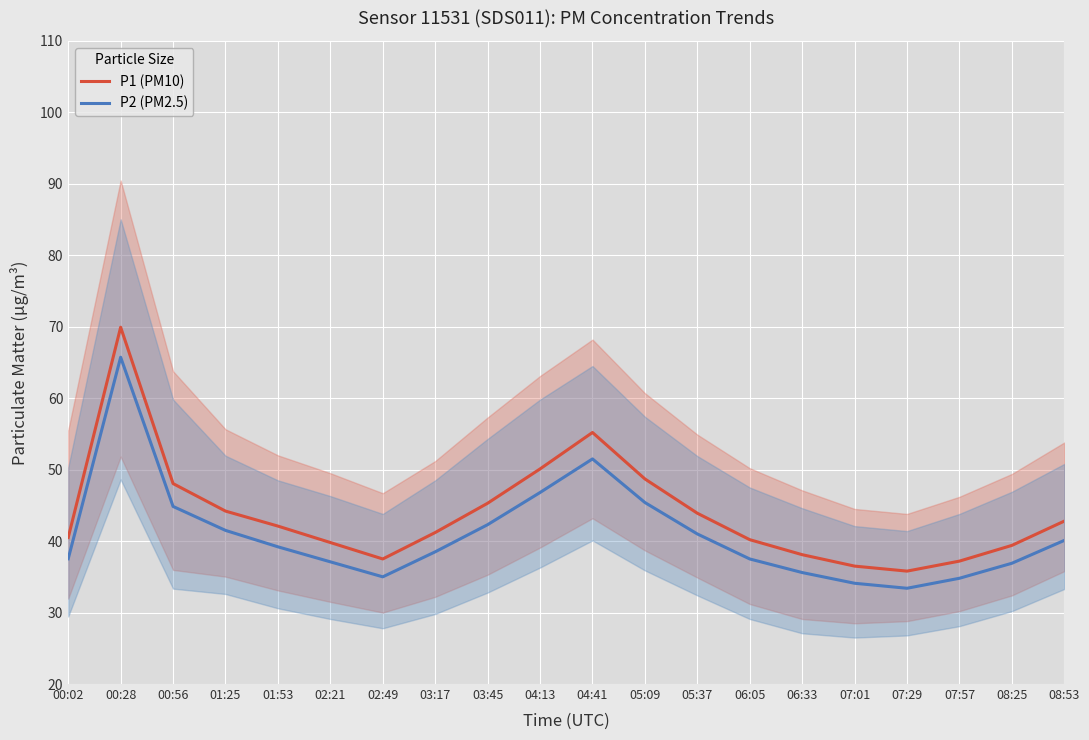

Where is P2 (PM2.5) nearest to the value 49?

04:13